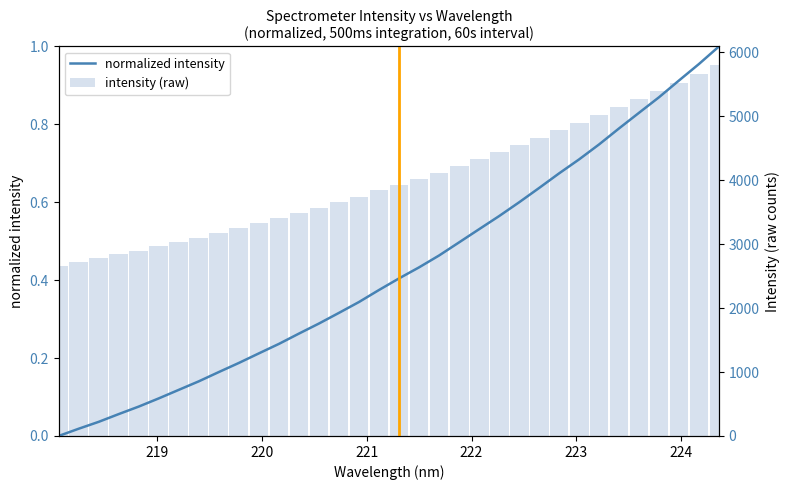

Count the number of data series in this chart.

2